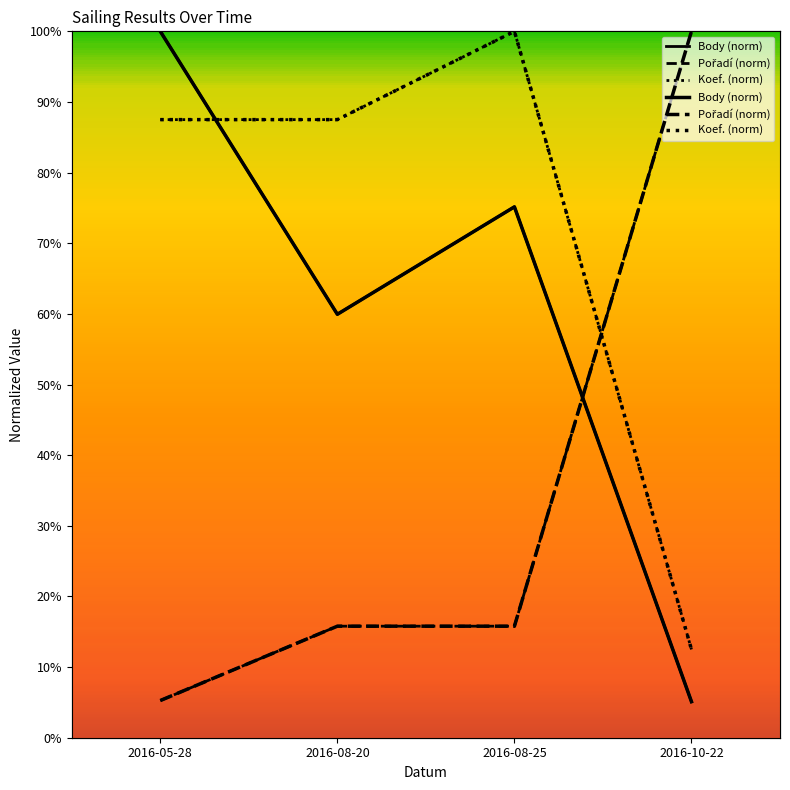

List the series in order of their overall mean, lowest first.

Pořadí (norm), Body (norm), Koef. (norm)